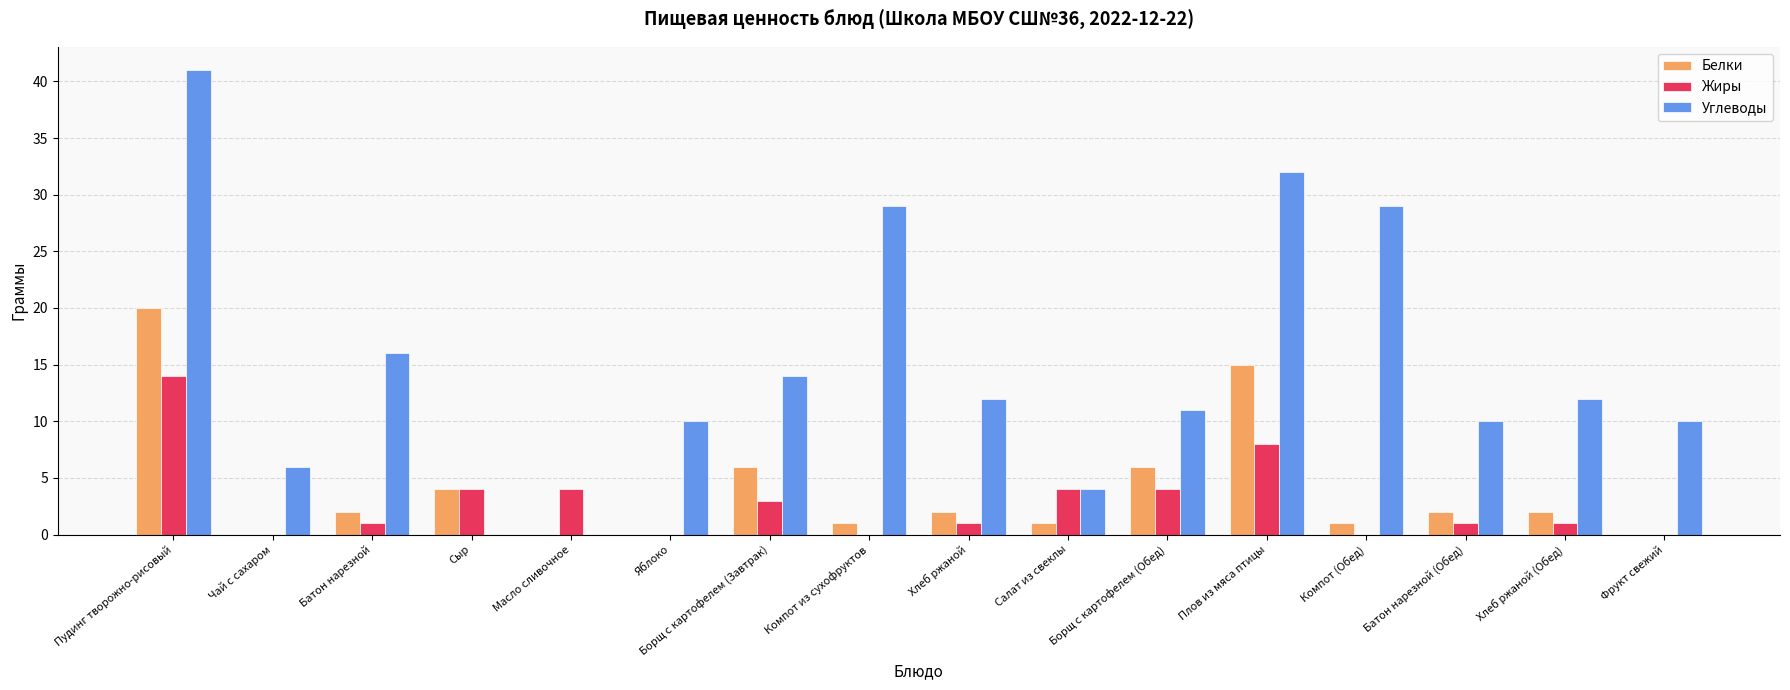

At which category is the sum across all series the highest?

Пудинг творожно-рисовый